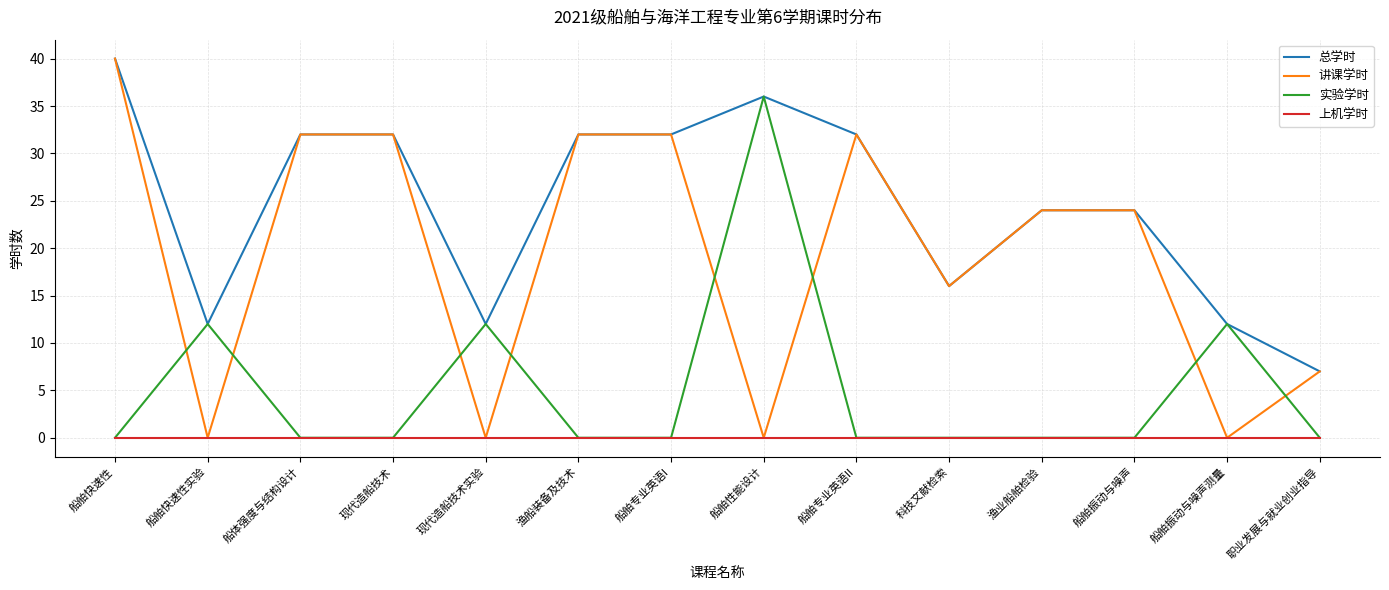

What is the approximate value of 讲课学时 at 船体强度与结构设计, to the nearest 5?

30